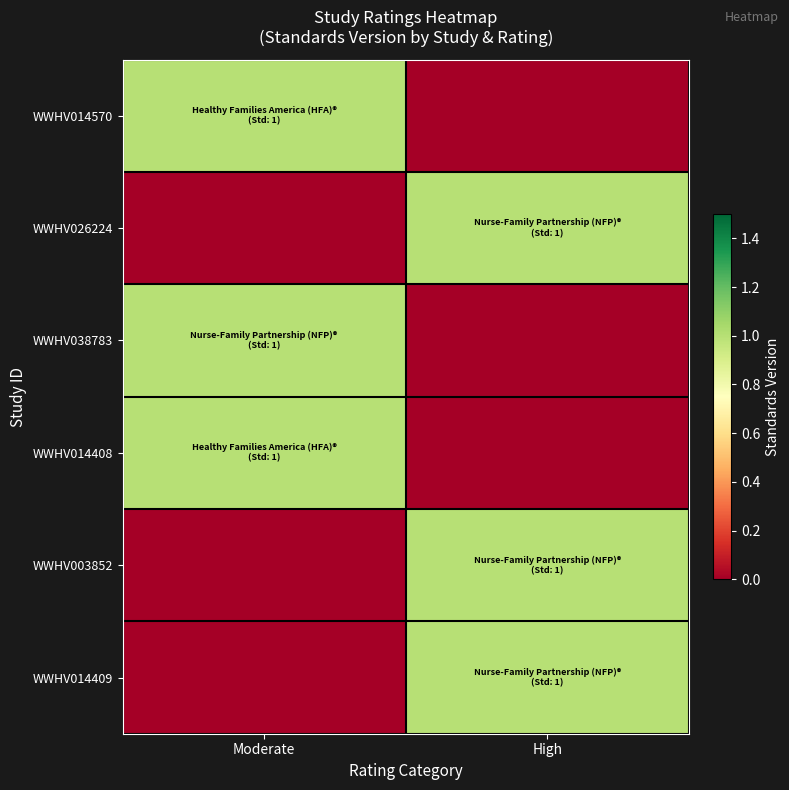

Reading left to right, list all the values displayed in this chart.

WWHV014570: Moderate=1	High=0
WWHV026224: Moderate=0	High=1
WWHV038783: Moderate=1	High=0
WWHV014408: Moderate=1	High=0
WWHV003852: Moderate=0	High=1
WWHV014409: Moderate=0	High=1